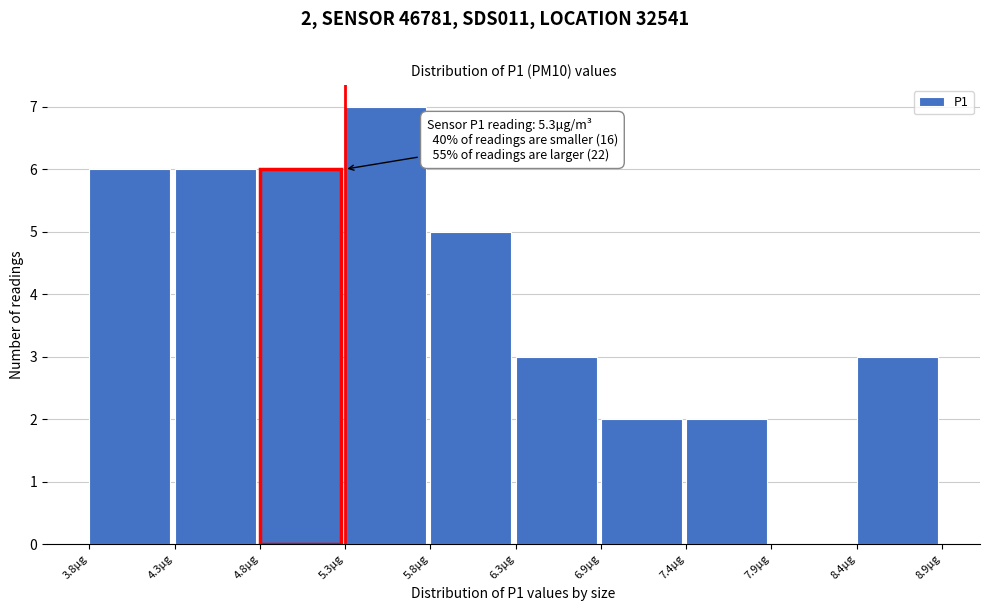

Which range on the x-axis has the tallest bar?

5.3 to 5.8